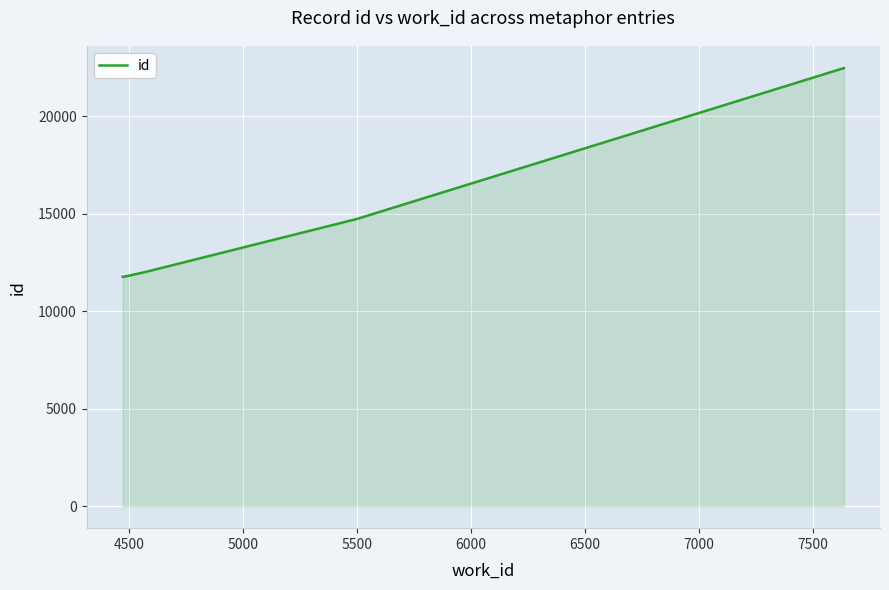

The chart shows a value of 7942 at 4000. True or false?

False